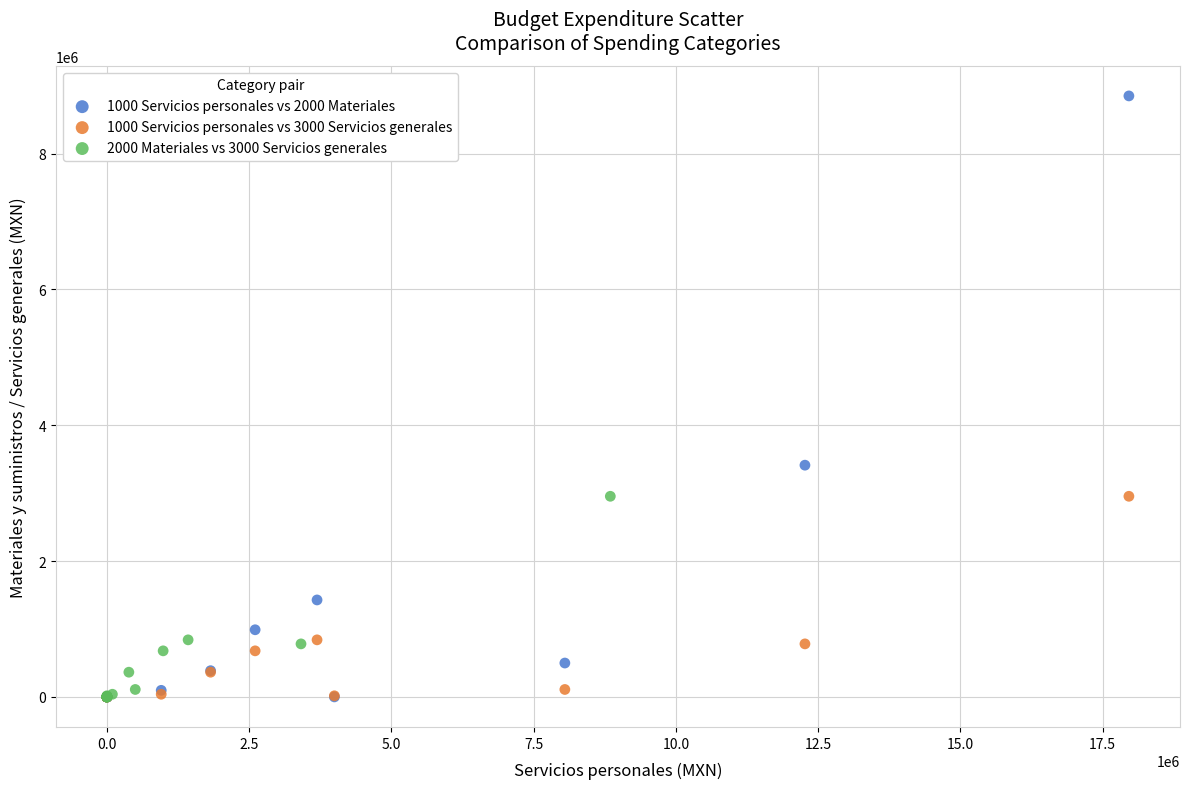

Which series contains the highest Y value?

1000 Servicios personales vs 2000 Materiales